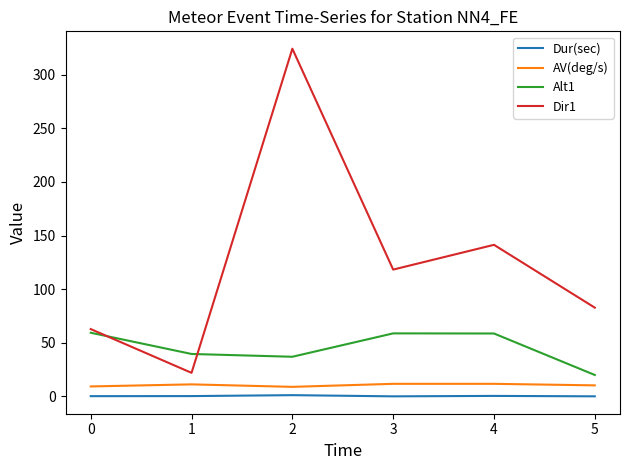

What is the lowest value of the AV(deg/s) series?

8.9